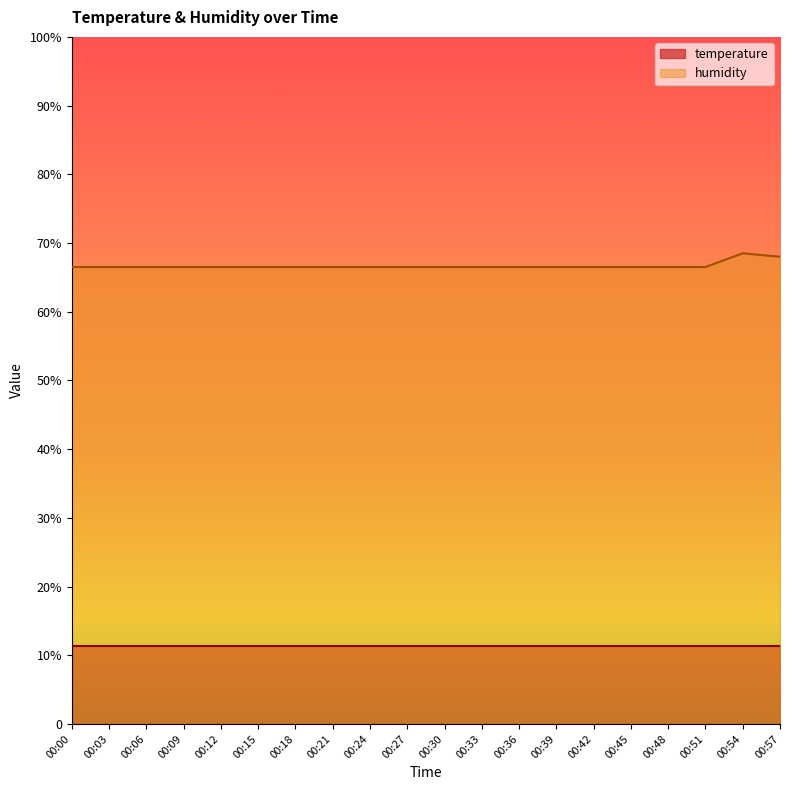

Rank the categories by value from lowest to highest.

00:00, 00:03, 00:06, 00:09, 00:12, 00:15, 00:18, 00:21, 00:24, 00:27, 00:30, 00:33, 00:36, 00:39, 00:42, 00:45, 00:48, 00:51, 00:57, 00:54